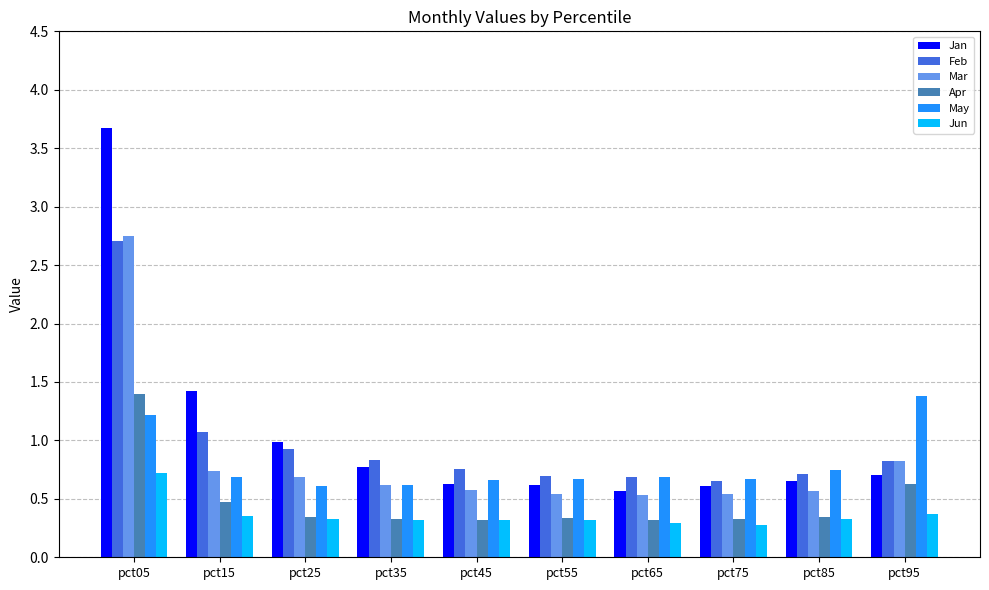

What is the difference between the maximum and second lowest values in the Mar series?

2.2